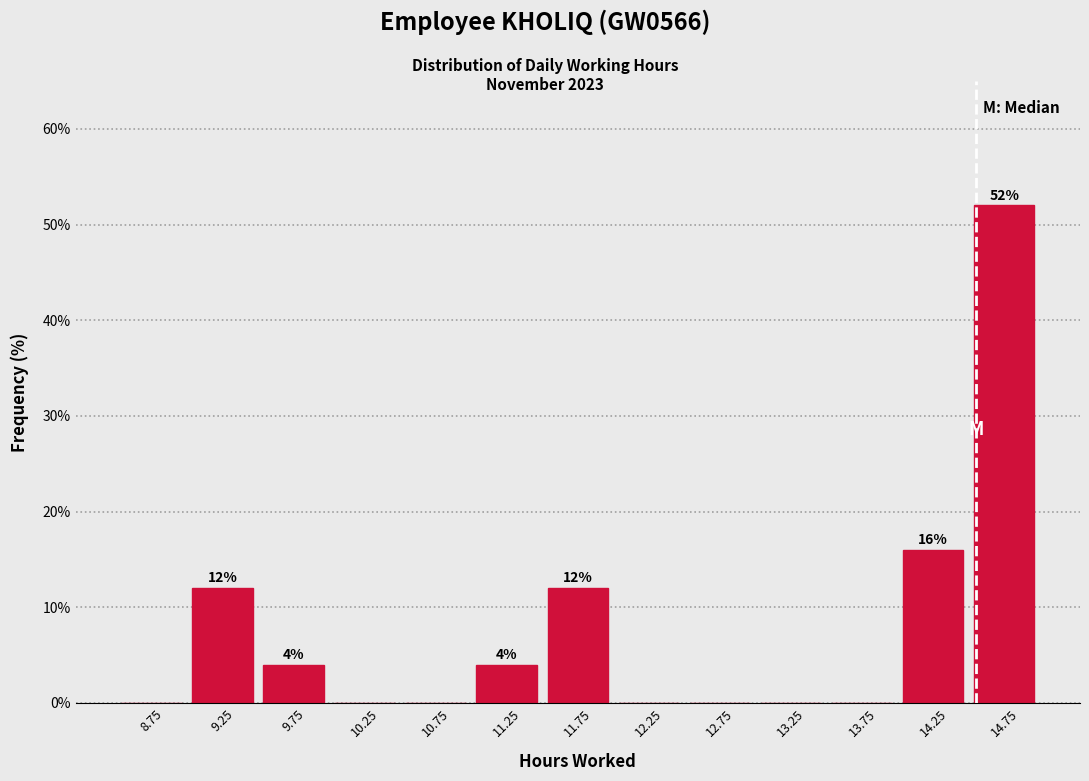

Over which range of the x-axis is the bar tallest?

14.5 to 15.0